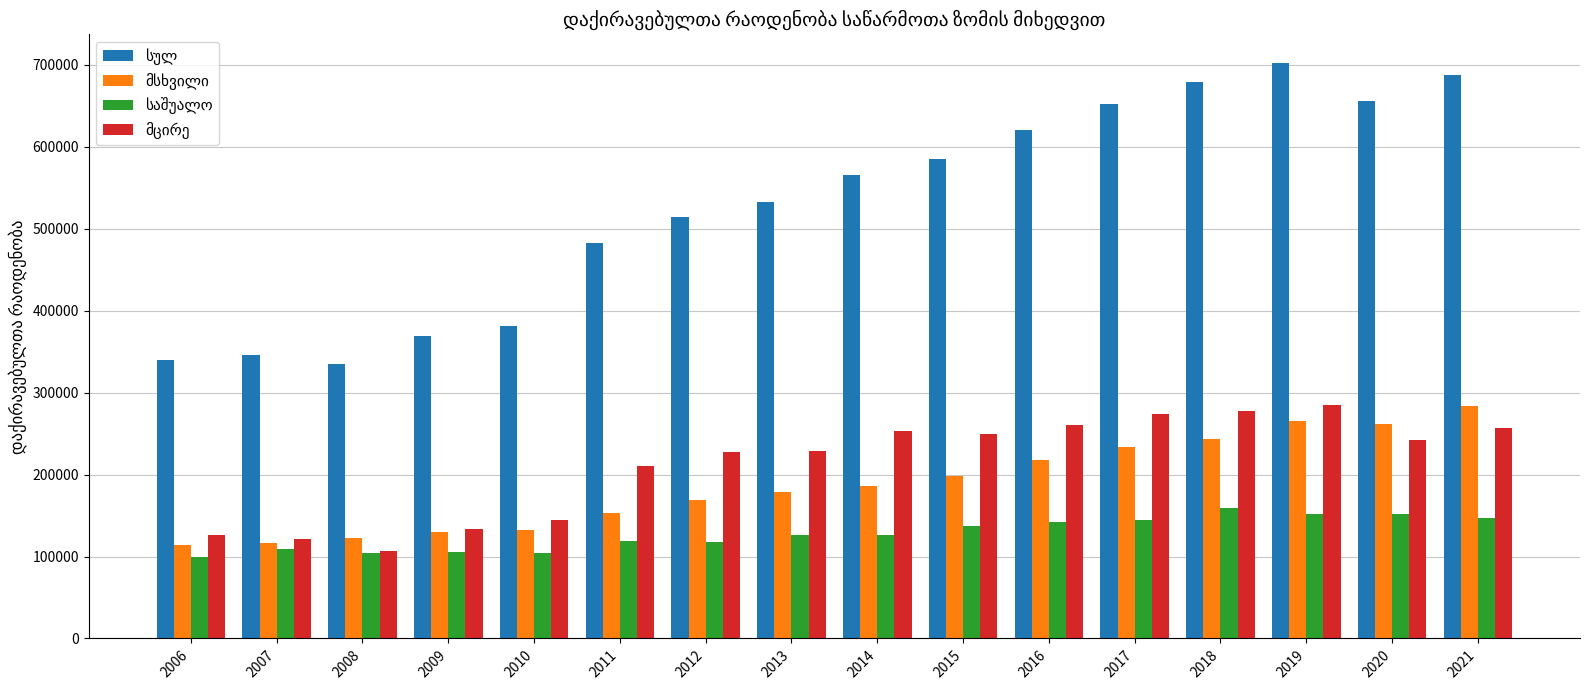

What is the total value across all series at 2021?

1376107.0